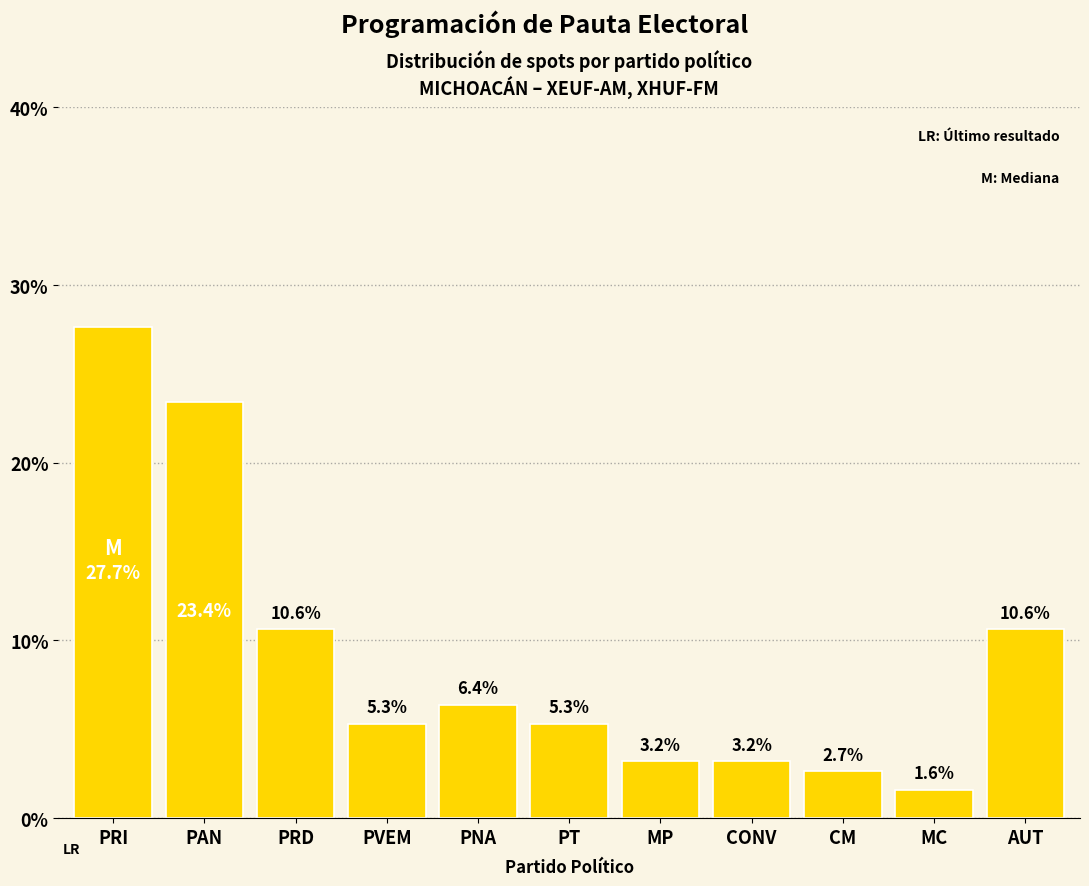

Are the bars horizontal?

No